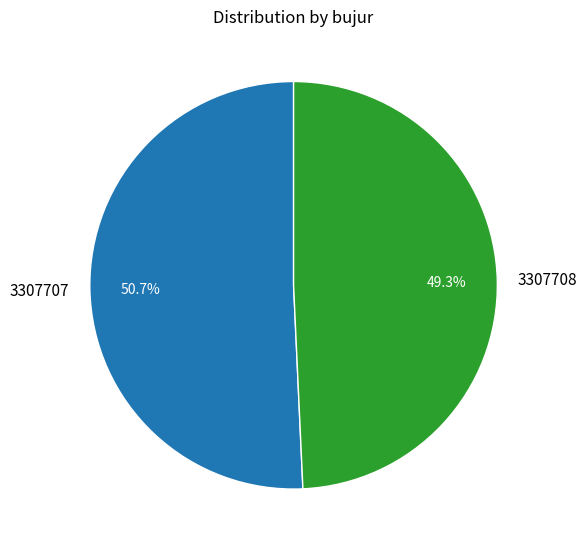

Is it true that 3307707 is 51% of the pie?

True